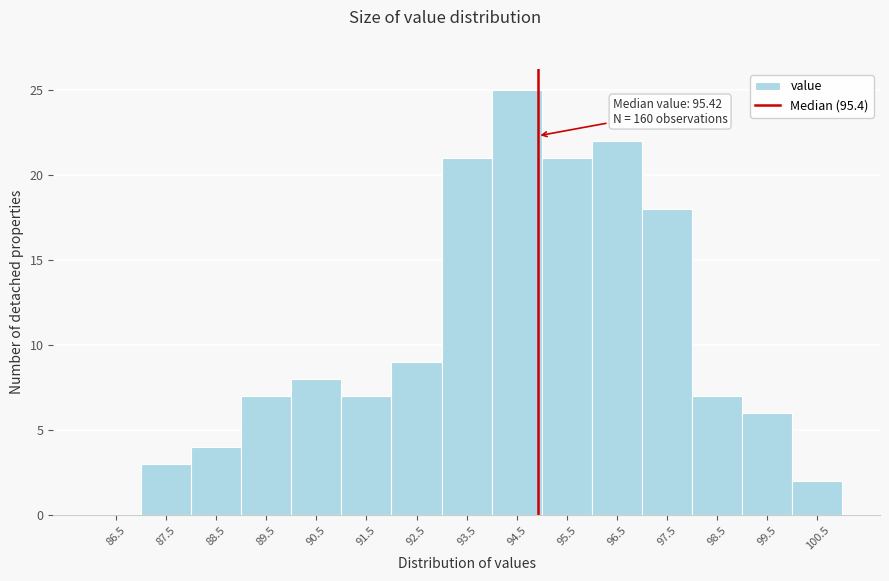

Reading left to right, list all the values displayed in this chart.

86.5=0	87.5=3	88.5=4	89.5=7	90.5=8	91.5=7	92.5=9	93.5=21	94.5=25	95.5=21	96.5=22	97.5=18	98.5=7	99.5=6	100.5=2